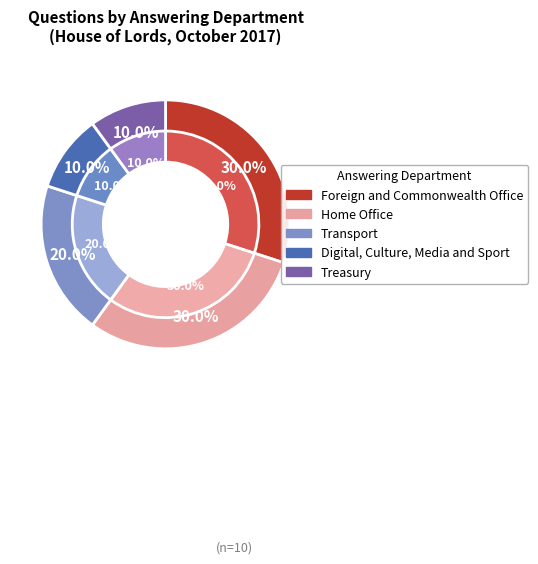

Combined, do Foreign and Commonwealth Office and Home Office account for over 50%?

Yes